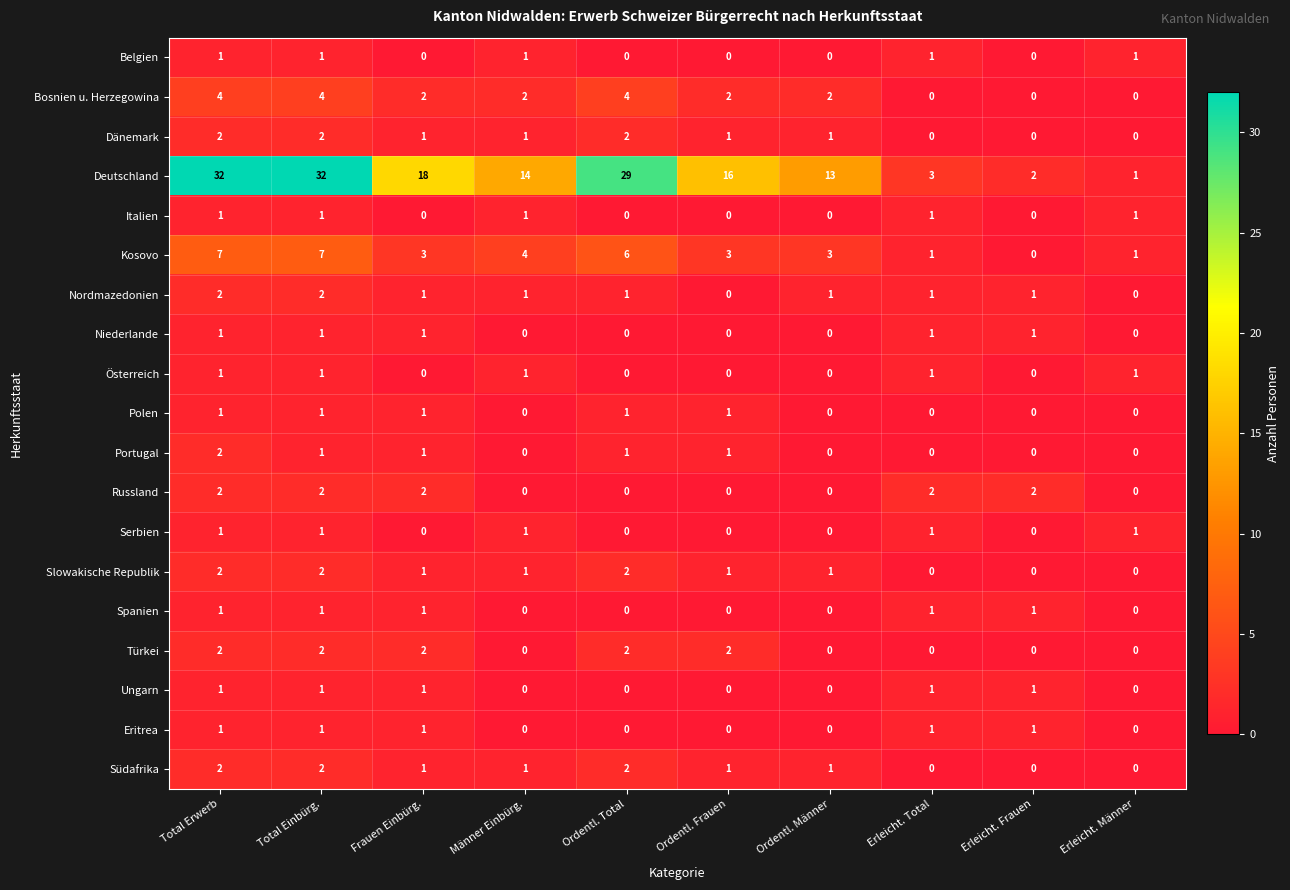

At which label does Slowakische Republik first exceed 1?

Total Erwerb